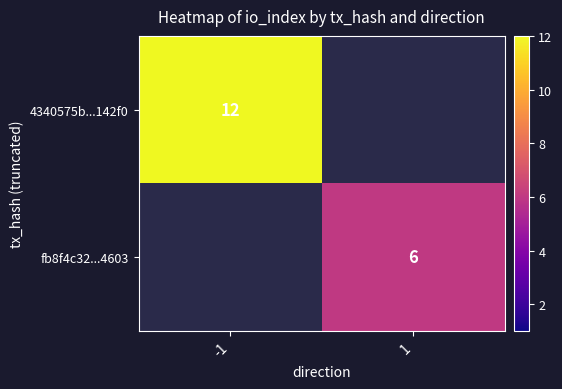

True or false: fb8f4c32...4603 has a value of 2 at 1.

False